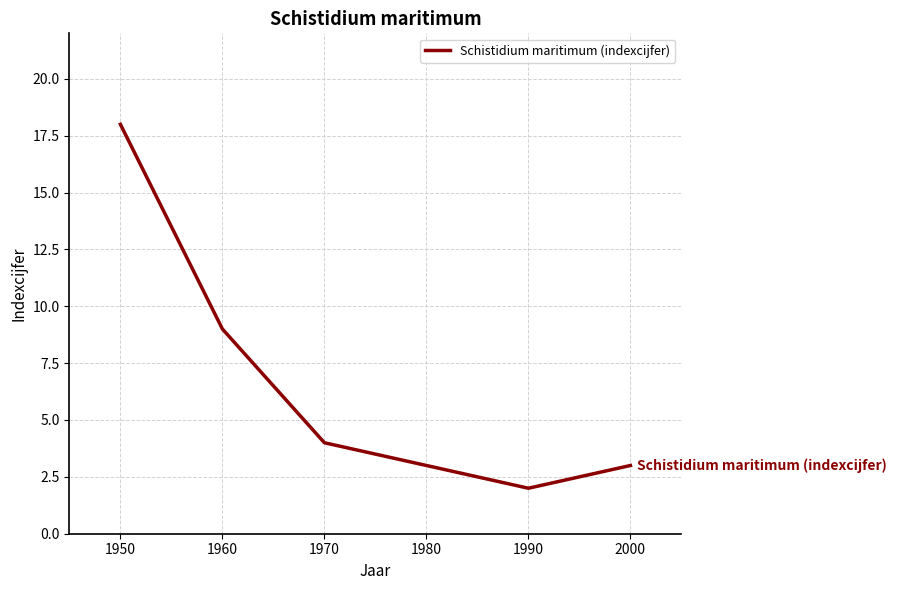

Which has a higher value, 1990 or 2000?

2000